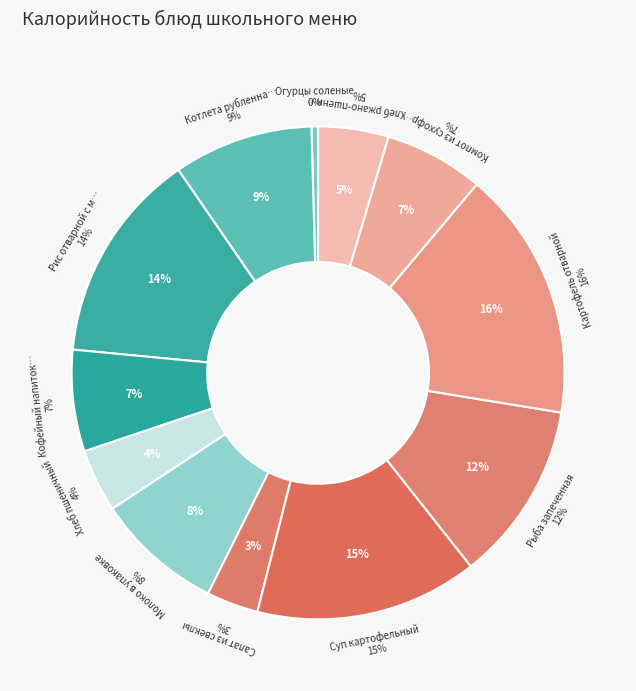

True or false: Картофель отварной accounts for 27% of the total.

False